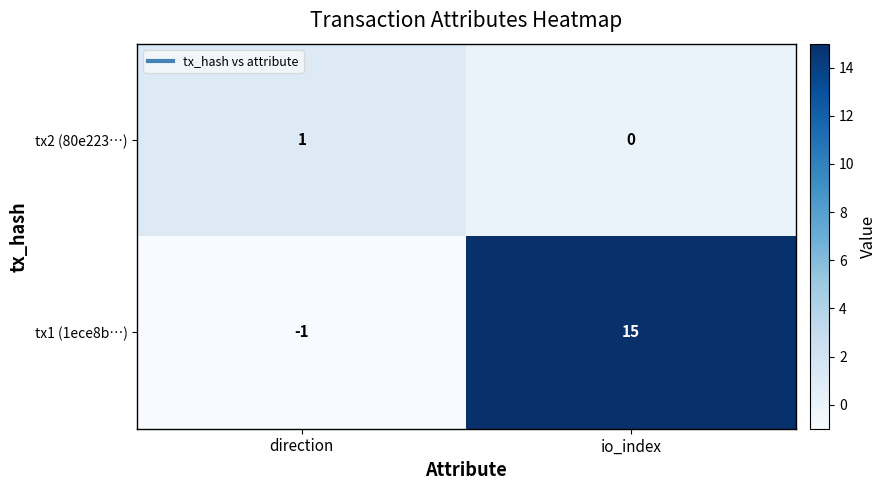

Is it true that tx1 (1ece8b…) equals -1 at direction?

True